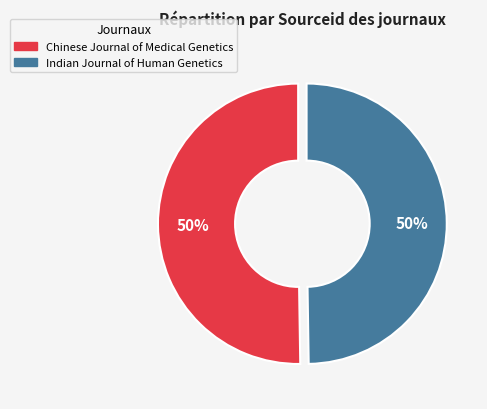

To the nearest percent, what is the combined percentage of Indian Journal of Human Genetics and Chinese Journal of Medical Genetics?

100%